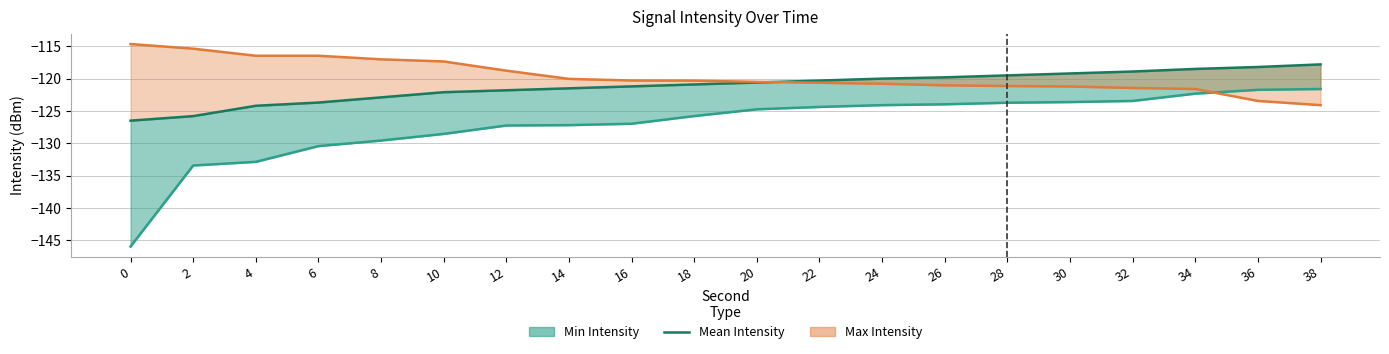

True or false: Mean Intensity has more than 1 points higher than both neighbors.

False